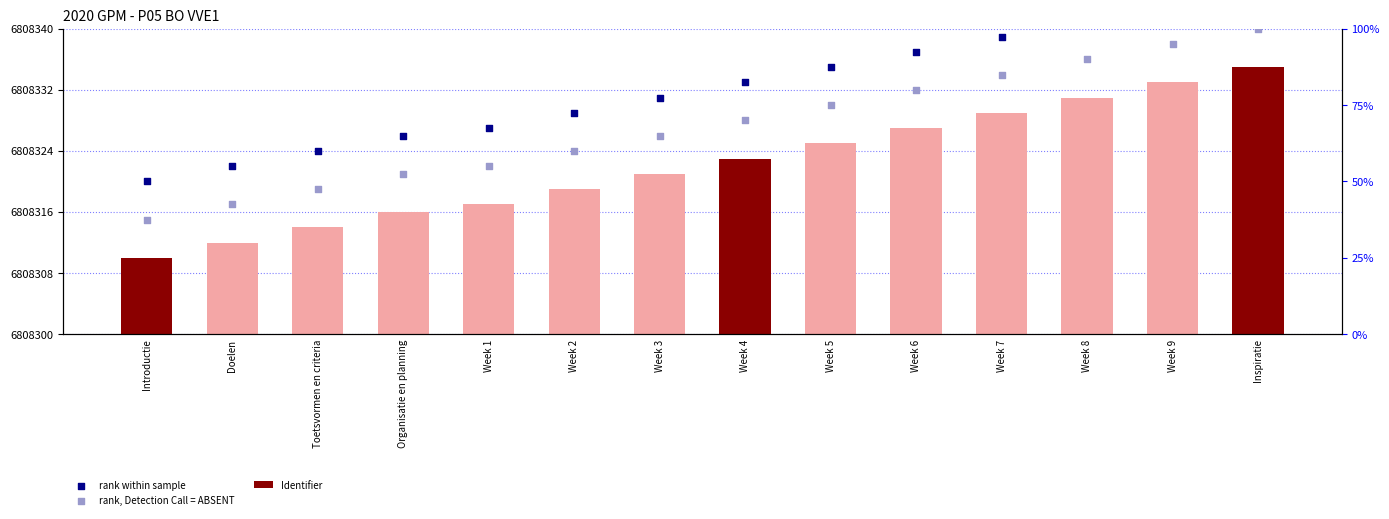

Is the value of rank within sample at Week 7 greater than the value of Identifier at Week 3?

Yes